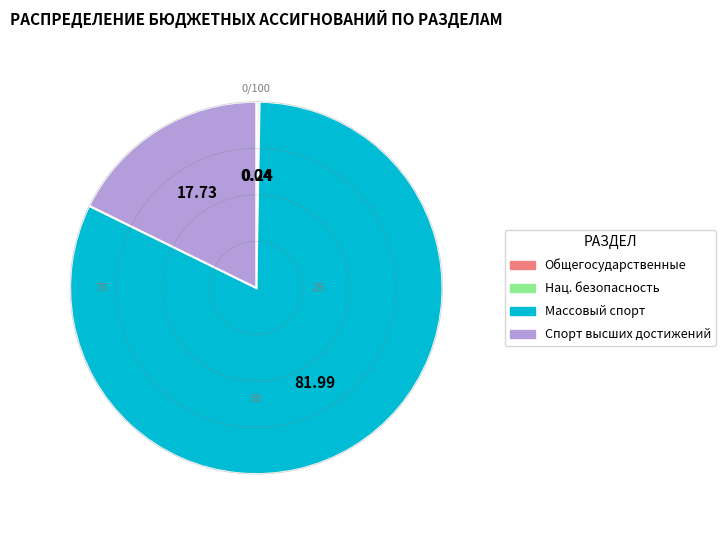

Does any single category account for the majority?

Yes